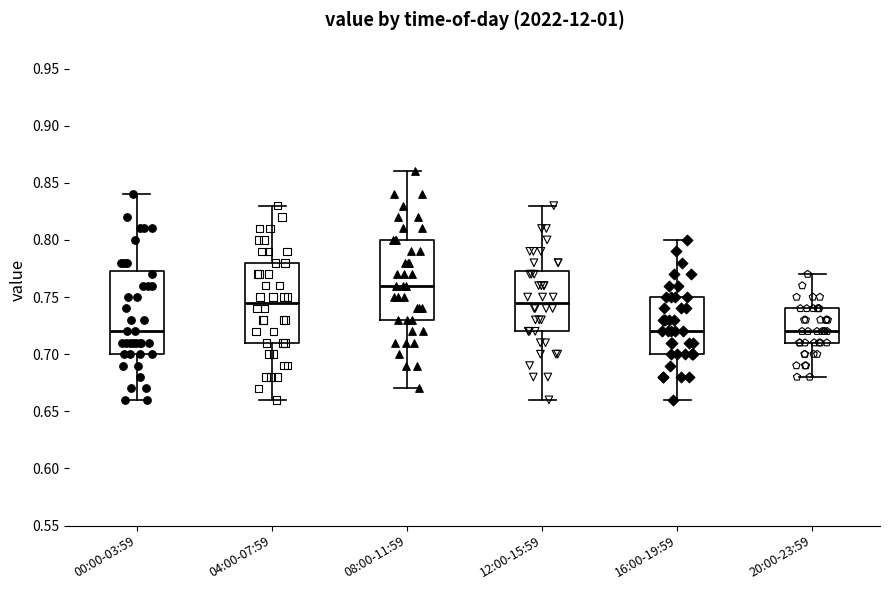

Where does the lower whisker of the box for 12:00-15:59 end on the y-axis? The values are not printed on the chart, so give them approximately, as read against the axis.

0.660